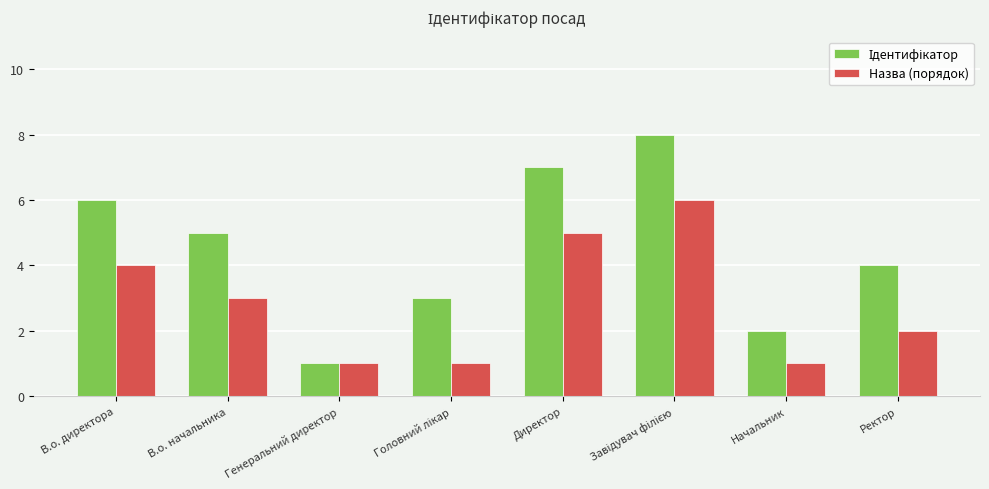

What is the total value across all series at Начальник?

3